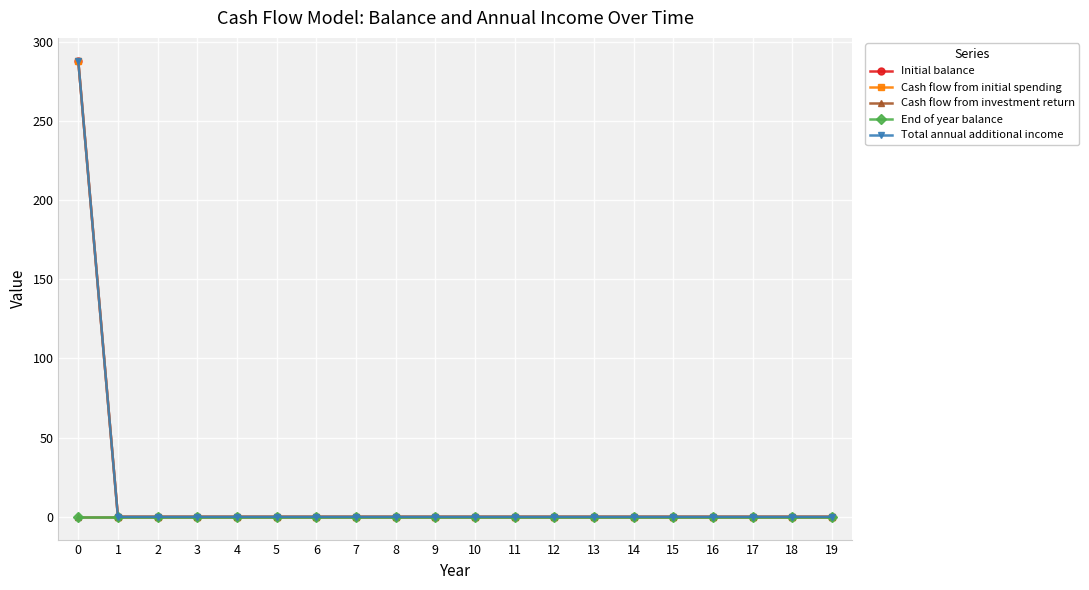

Reading left to right, what are all the values shown in this chart?

Initial balance: 288	0	0	0	0	0	0	0	0	0	0	0	0	0	0	0	0	0	0	0
Cash flow from initial spending: 288	0	0	0	0	0	0	0	0	0	0	0	0	0	0	0	0	0	0	0
Cash flow from investment return: 0	0	0	0	0	0	0	0	0	0	0	0	0	0	0	0	0	0	0	0
End of year balance: 0	0	0	0	0	0	0	0	0	0	0	0	0	0	0	0	0	0	0	0
Total annual additional income: 288	0	0	0	0	0	0	0	0	0	0	0	0	0	0	0	0	0	0	0